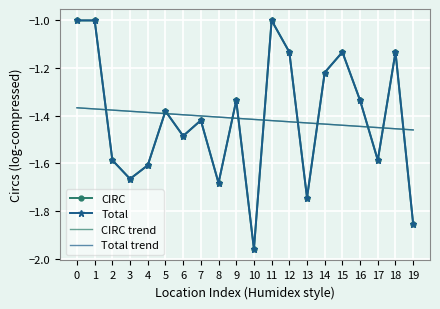

Which series has the largest total across all categories?

CIRC